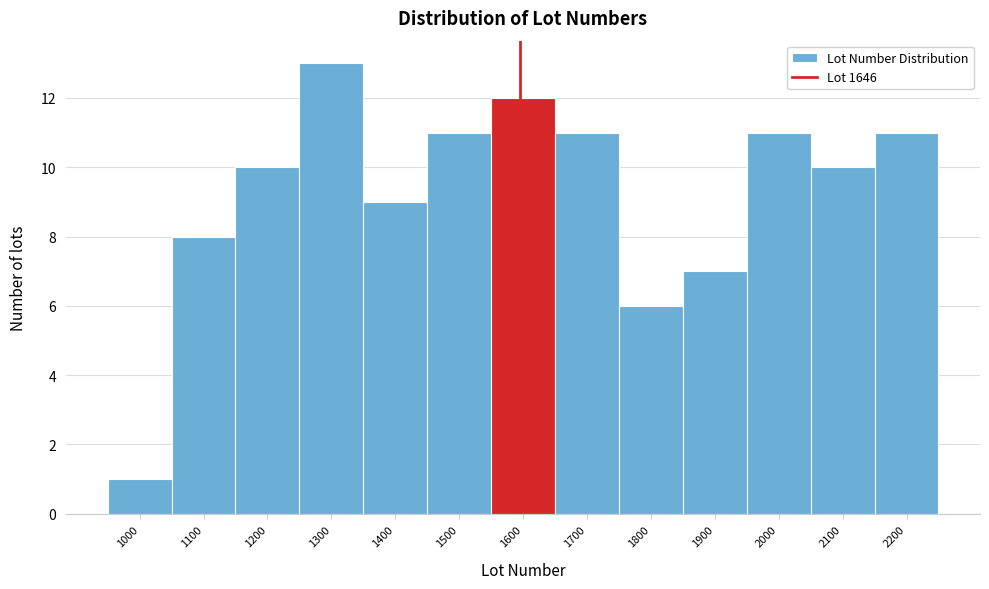

Reading left to right, transcribe all the data shown in this chart.

1	8	10	13	9	11	12	11	6	7	11	10	11